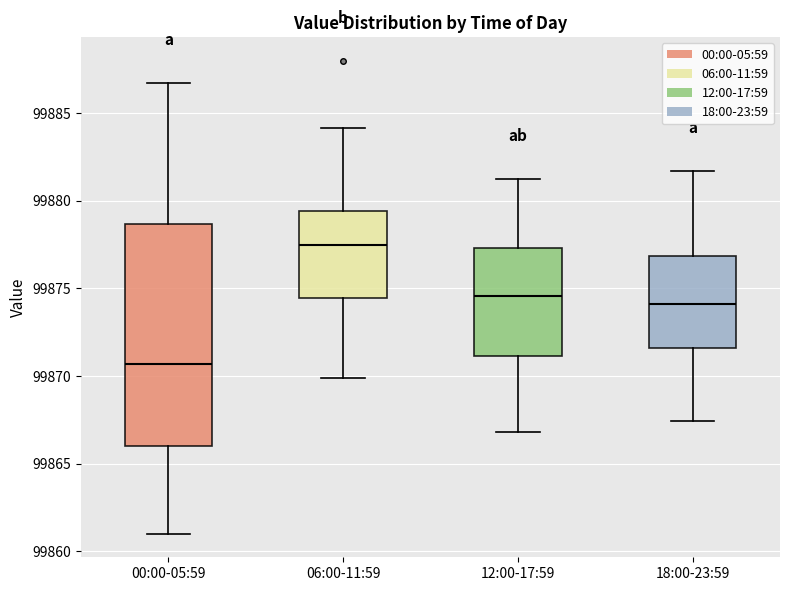

Which box is the tallest, from its lower edge to its upper edge?

00:00-05:59